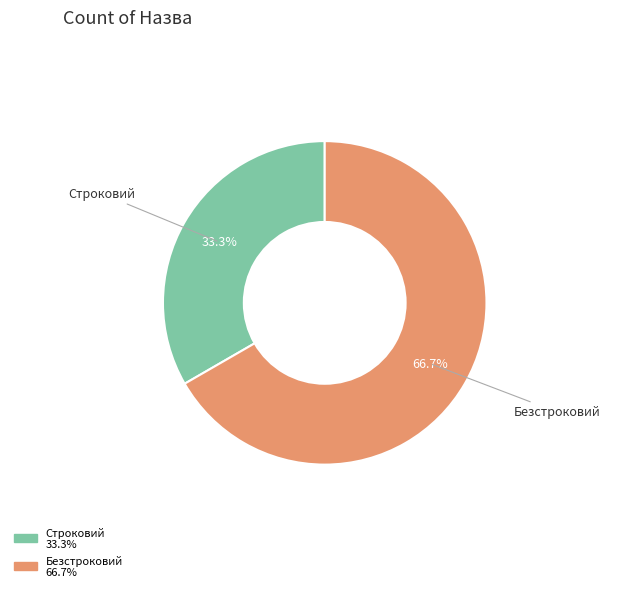

True or false: Безстроковий accounts for 67% of the total.

True